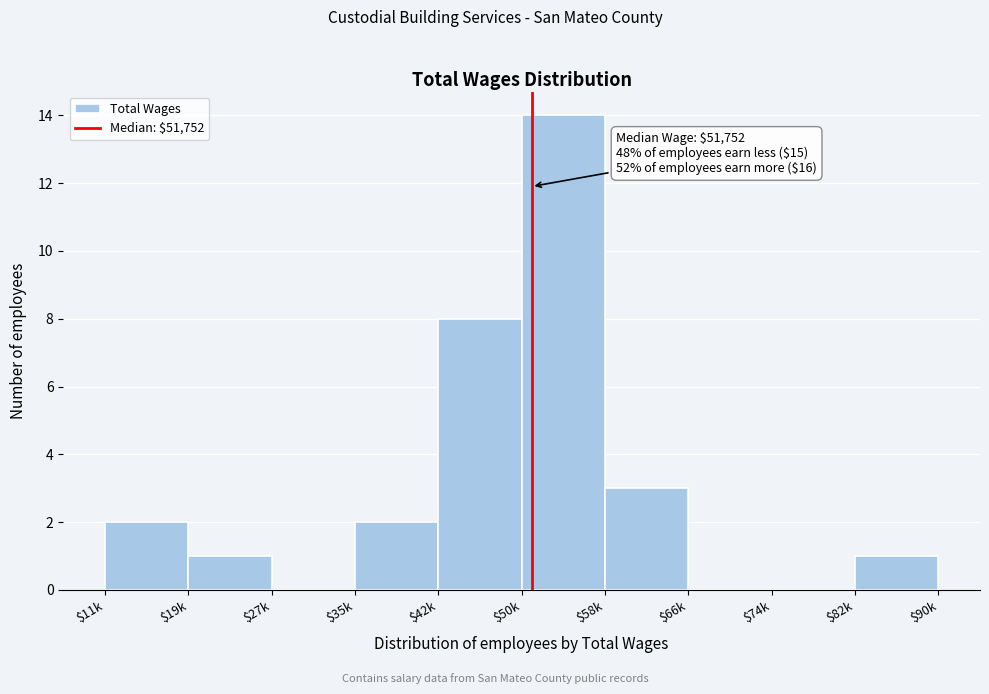

At which label is the value closest to 7?

$42k